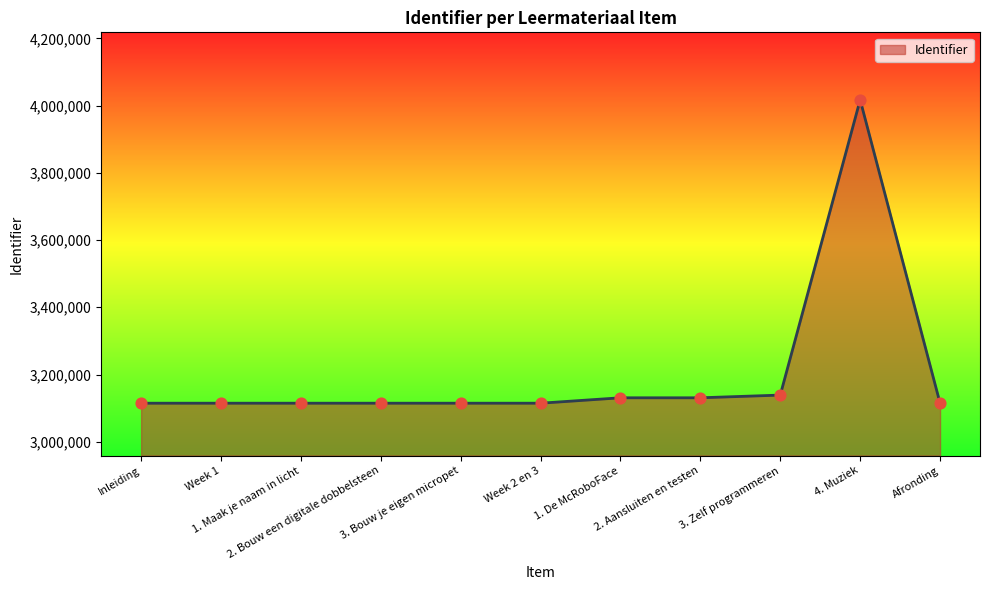

What is the ratio of the value at 1. De McRoboFace to the value at 2. Bouw een digitale dobbelsteen?

1.0